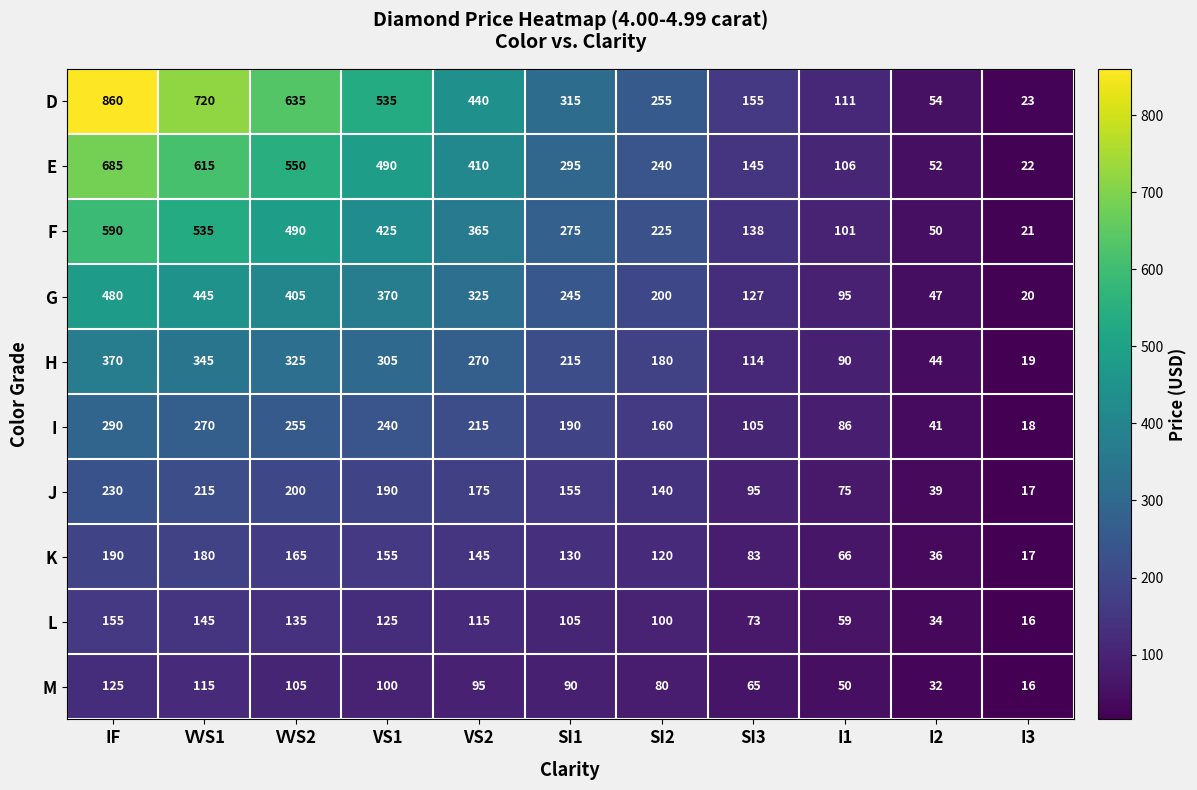

Is it true that E equals 550 at VVS2?

True